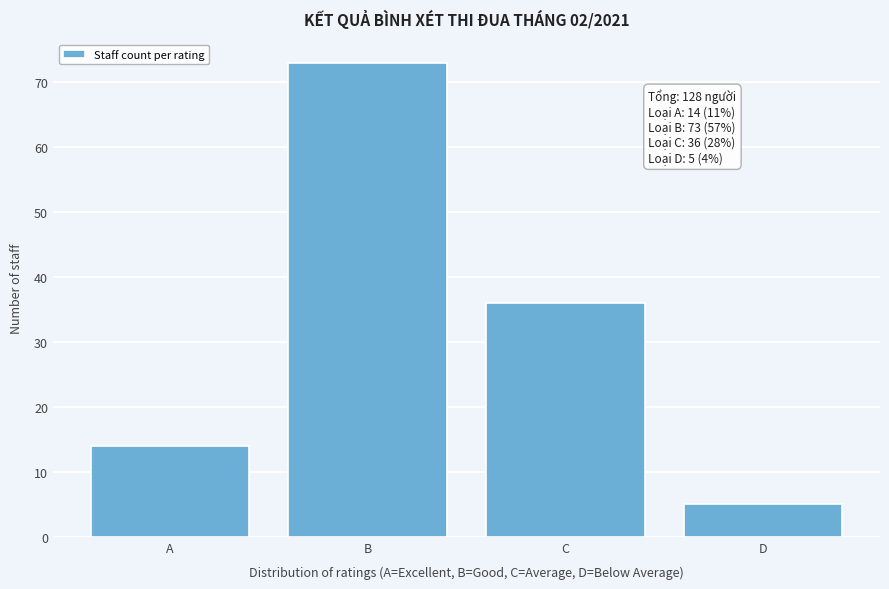

Reading left to right, transcribe all the data shown in this chart.

A=14	B=73	C=36	D=5